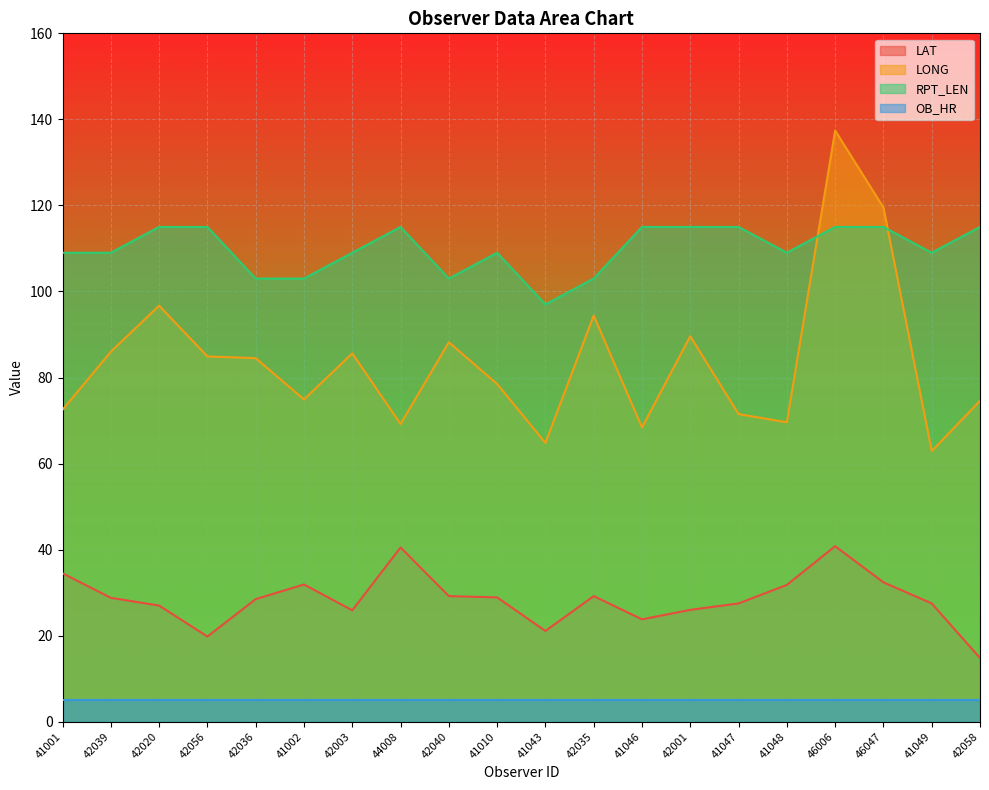

What is the value of the LAT point at the 1st from the left?

34.5